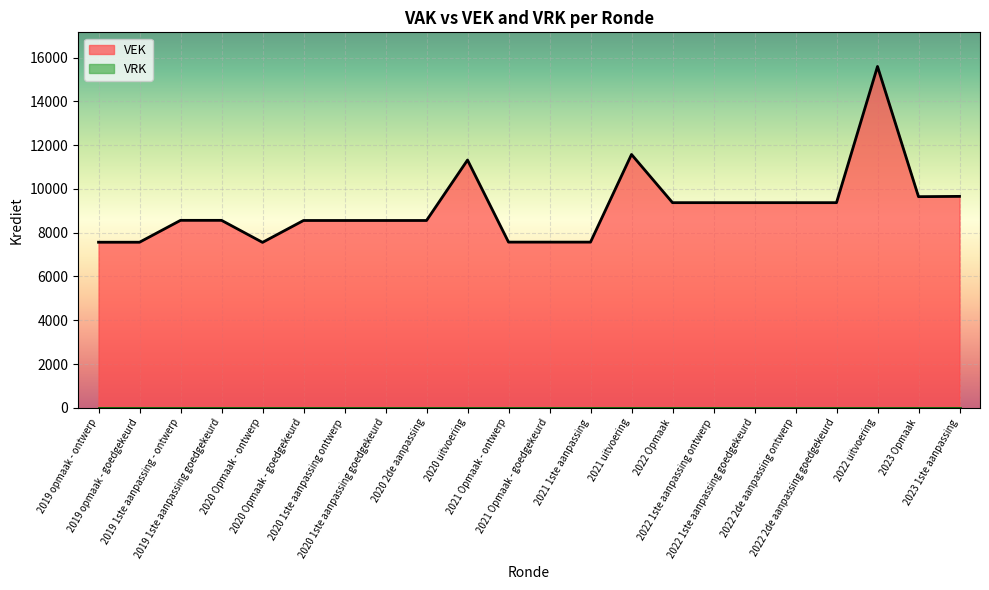

How many lines are shown in the chart?

2